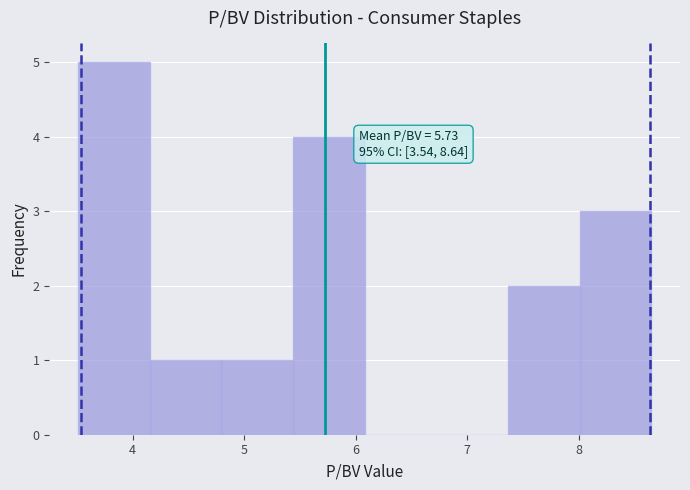

Which range on the x-axis has the tallest bar?

3.5 to 4.2